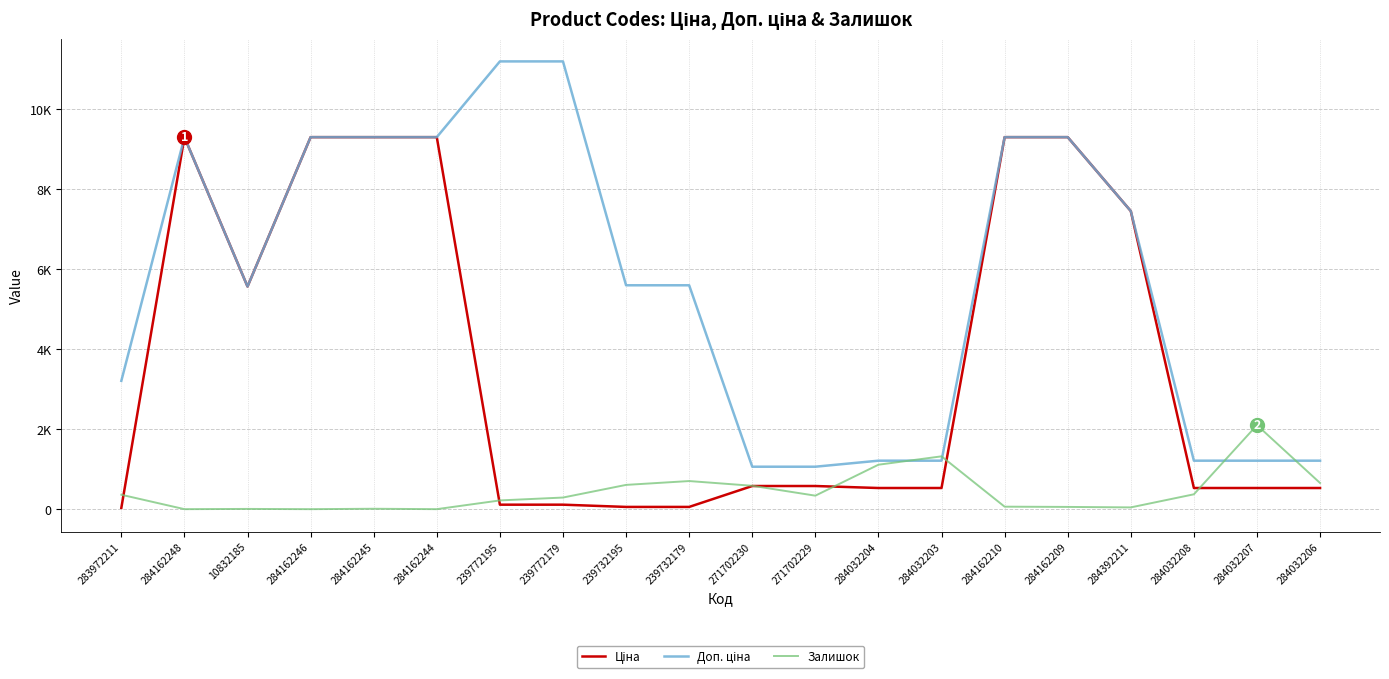

List the series in order of their peak value, highest first.

Доп. ціна, Ціна, Залишок